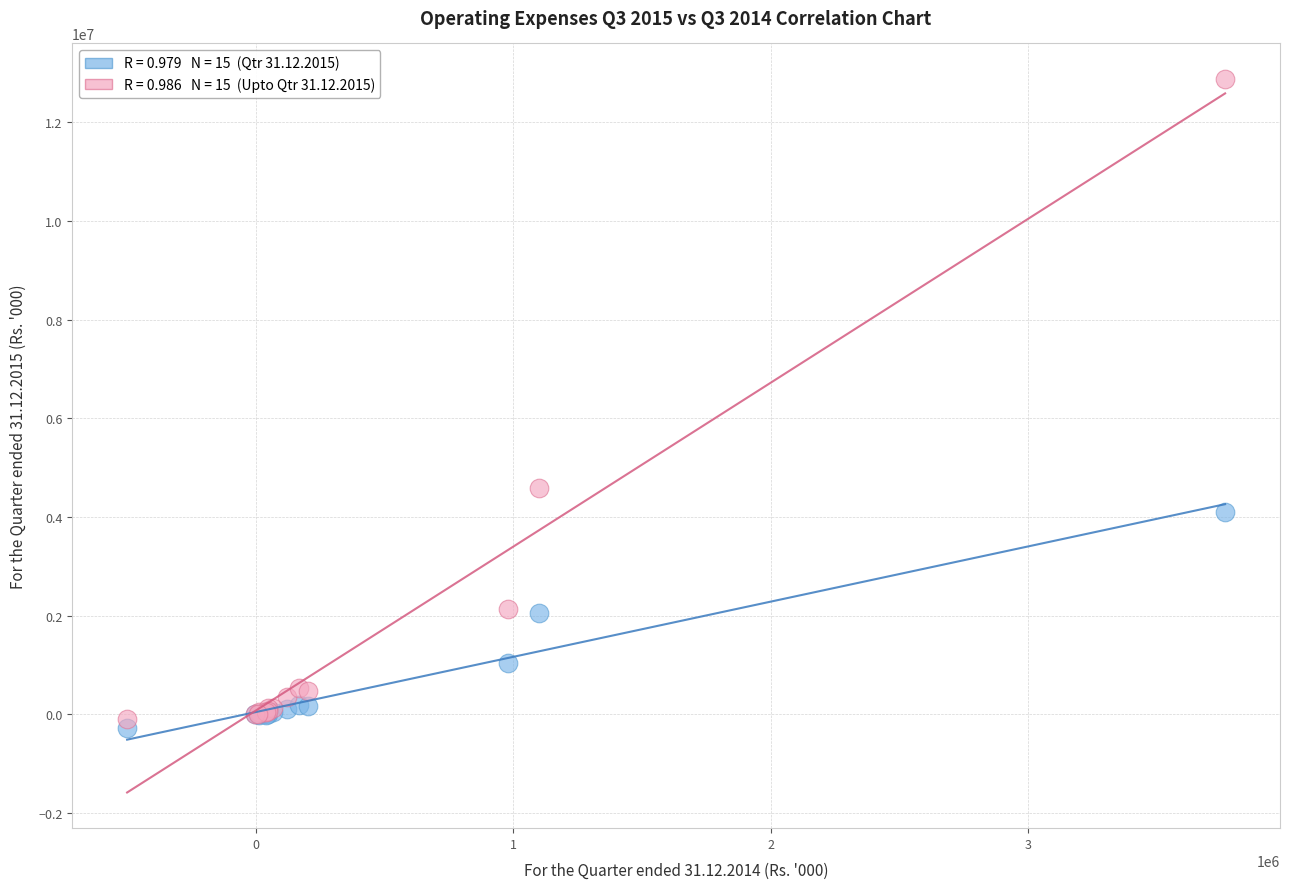

Across all series, what Y value is closest to 6297871?

4584094